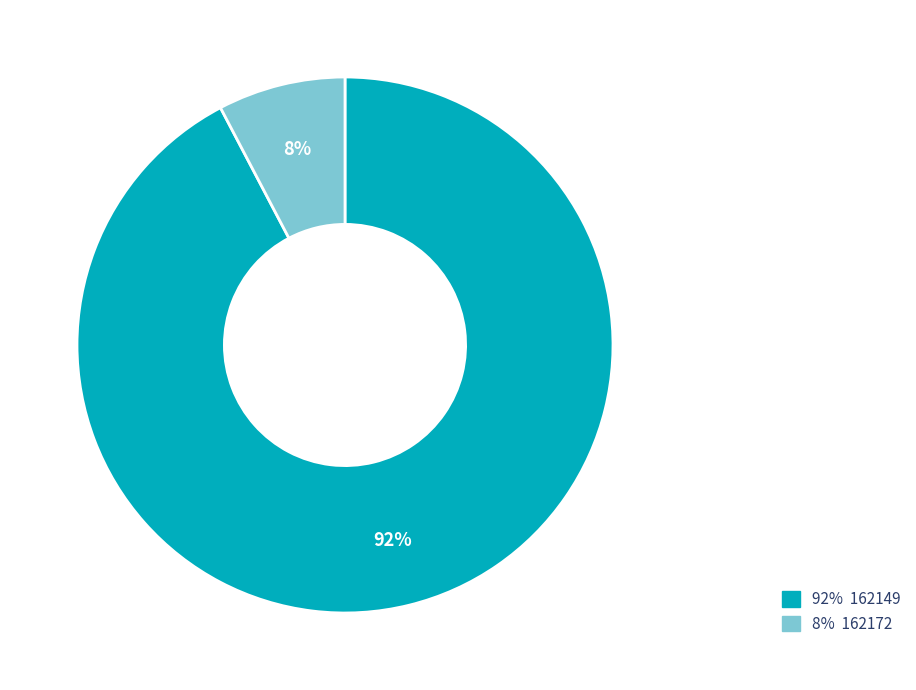

Which has a higher value, 92% 162149 or 8% 162172?

92% 162149